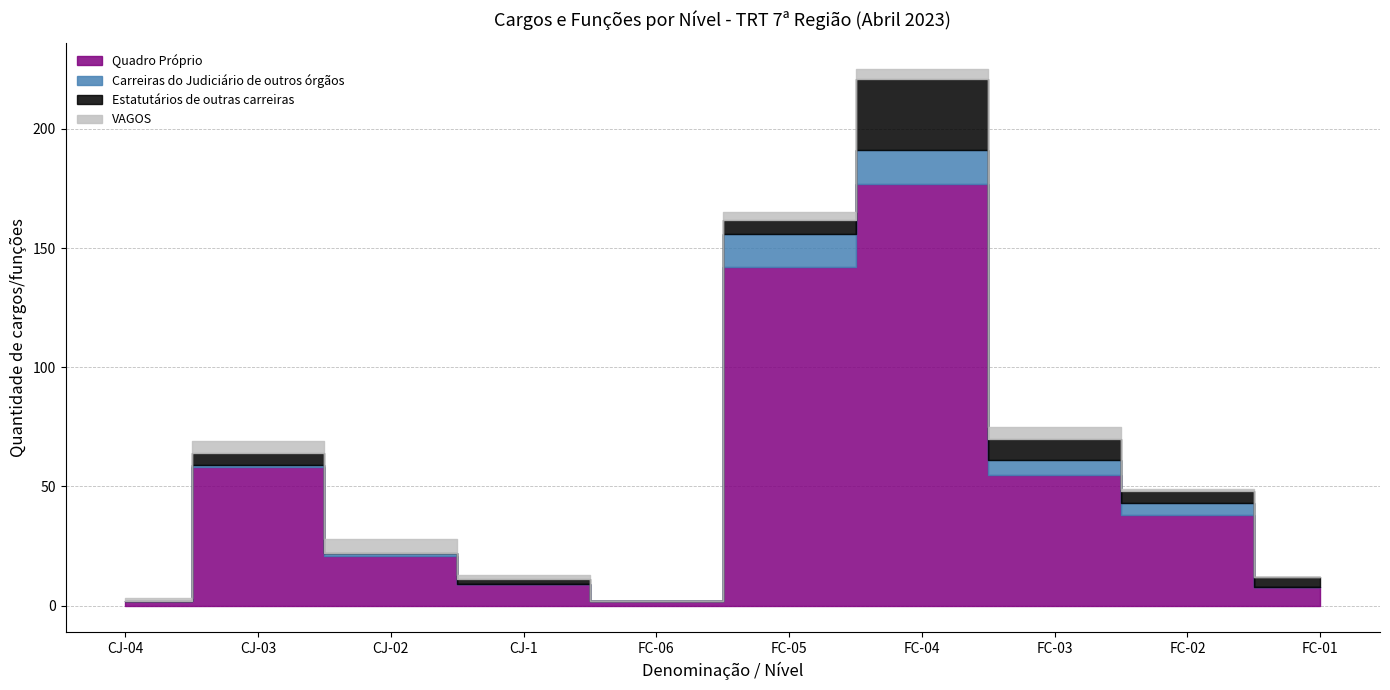

True or false: VAGOS has a value of -4 at FC-01.

False